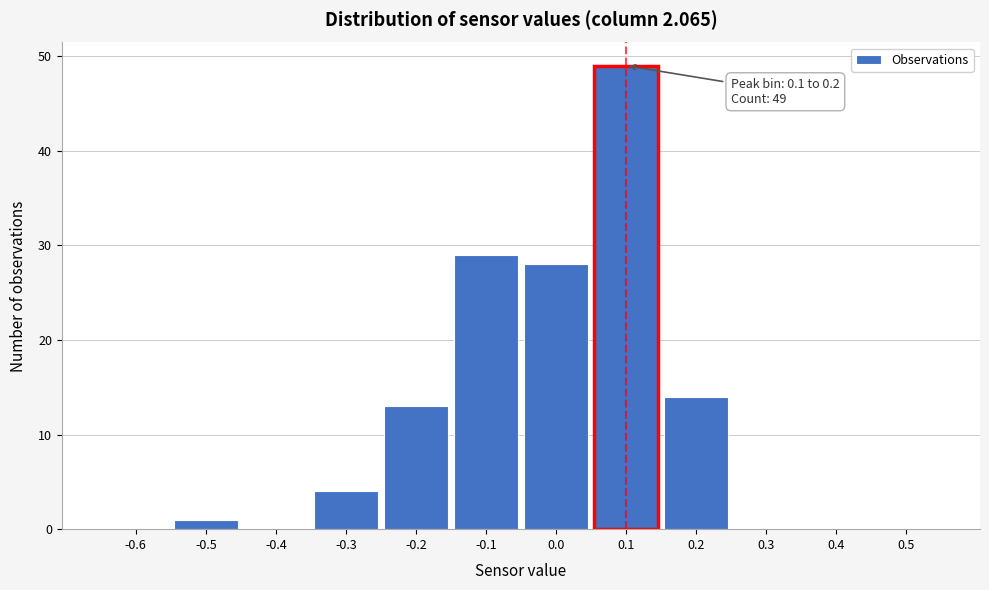

Reading left to right, transcribe all the data shown in this chart.

-0.6=0	-0.5=1	-0.4=0	-0.3=4	-0.2=13	-0.1=29	0.0=28	0.1=49	0.2=14	0.3=0	0.4=0	0.5=0